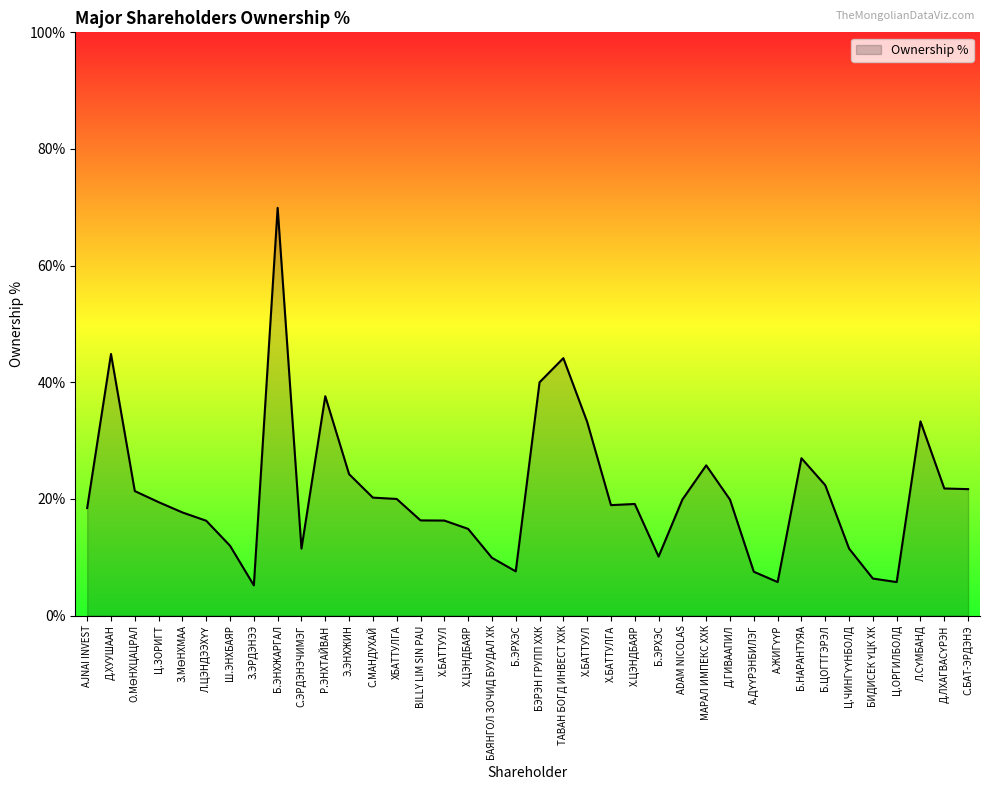

Which has a higher value, З.МӨНХМАА or МАРАЛ ИМПЕКС ХХК?

МАРАЛ ИМПЕКС ХХК